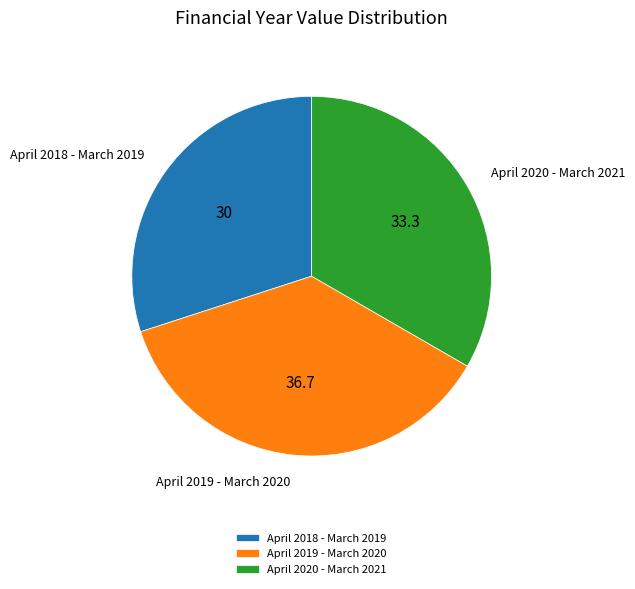

Rank the categories by value from lowest to highest.

April 2018 - March 2019, April 2020 - March 2021, April 2019 - March 2020